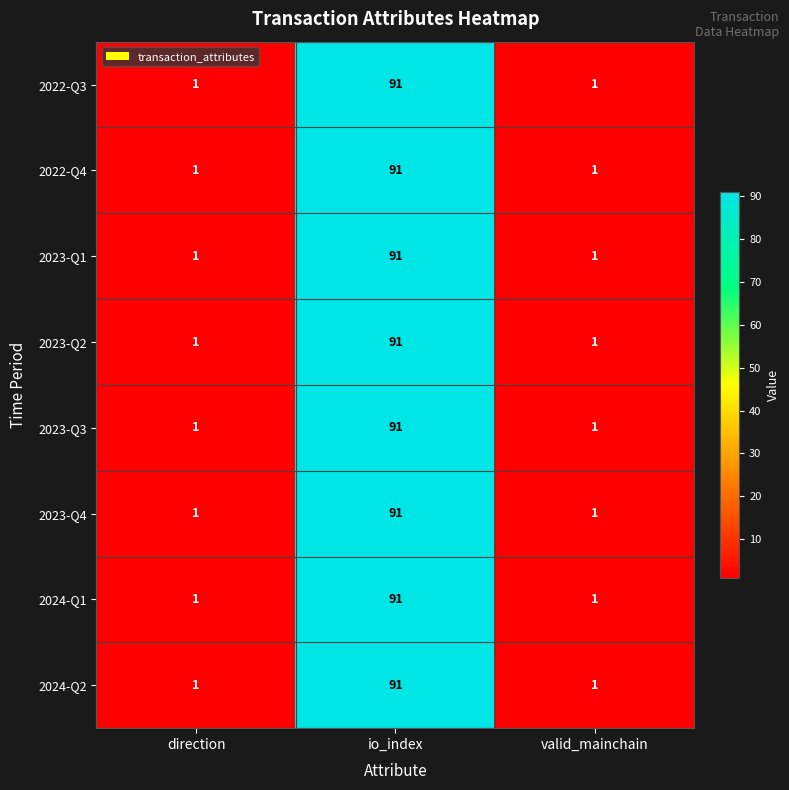

Count the 2024-Q1 values in the range 1 to 91.

3